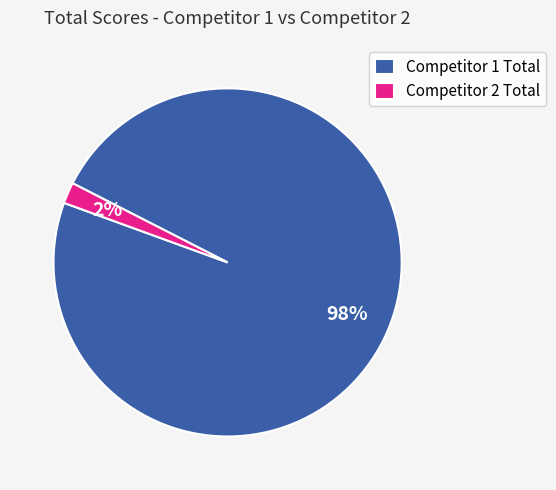

How many segments does this pie chart have?

2